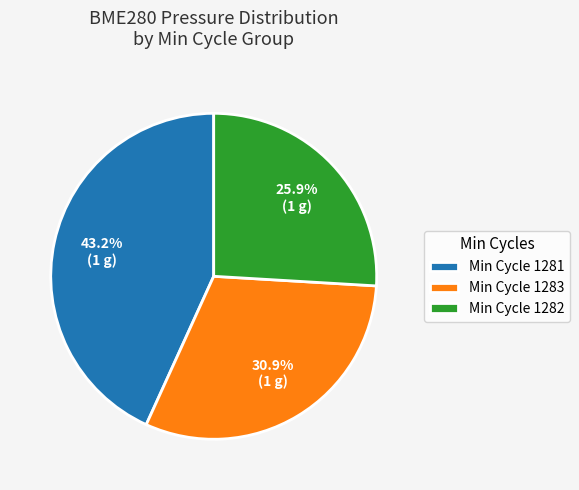

How many segments does this pie chart have?

3